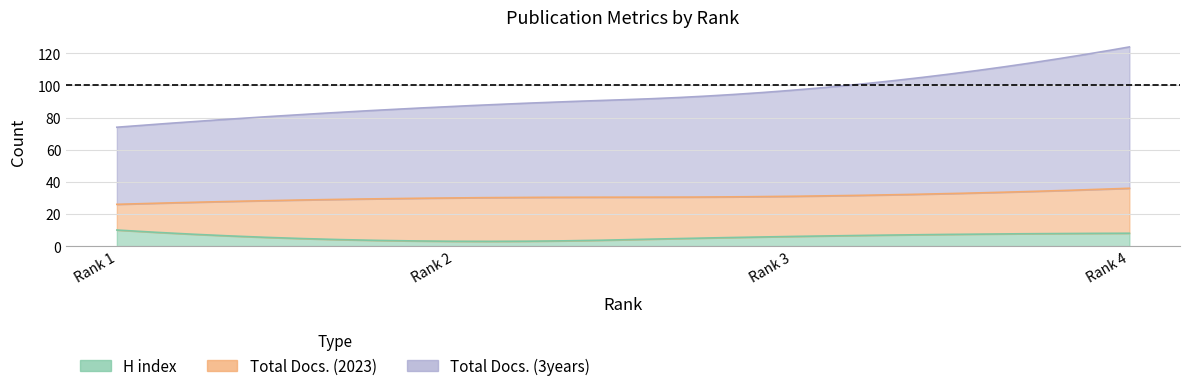

Reading left to right, list all the values displayed in this chart.

H index: 10	3	6	8
Total Docs. (2023): 16	27	25	28
Total Docs. (3years): 48	57	66	88